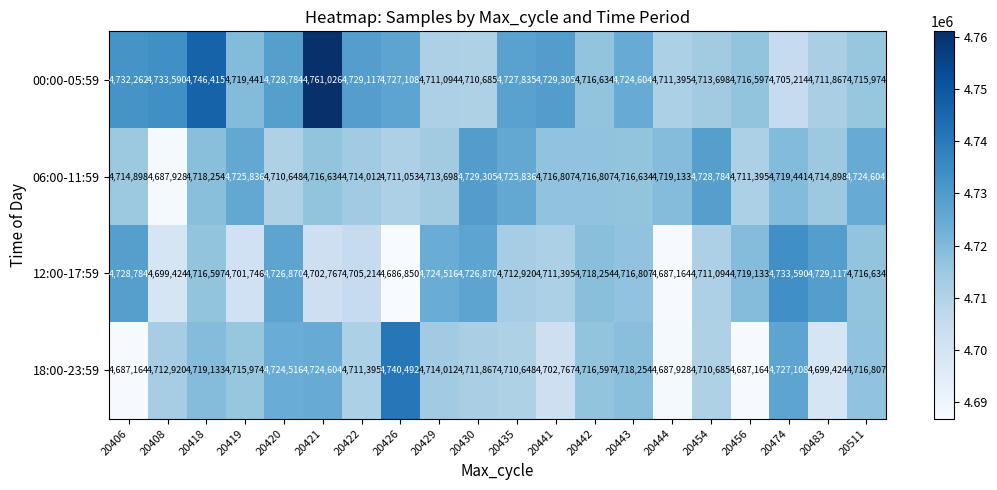

Where is 12:00-17:59 nearest to the value 4710220?

20454